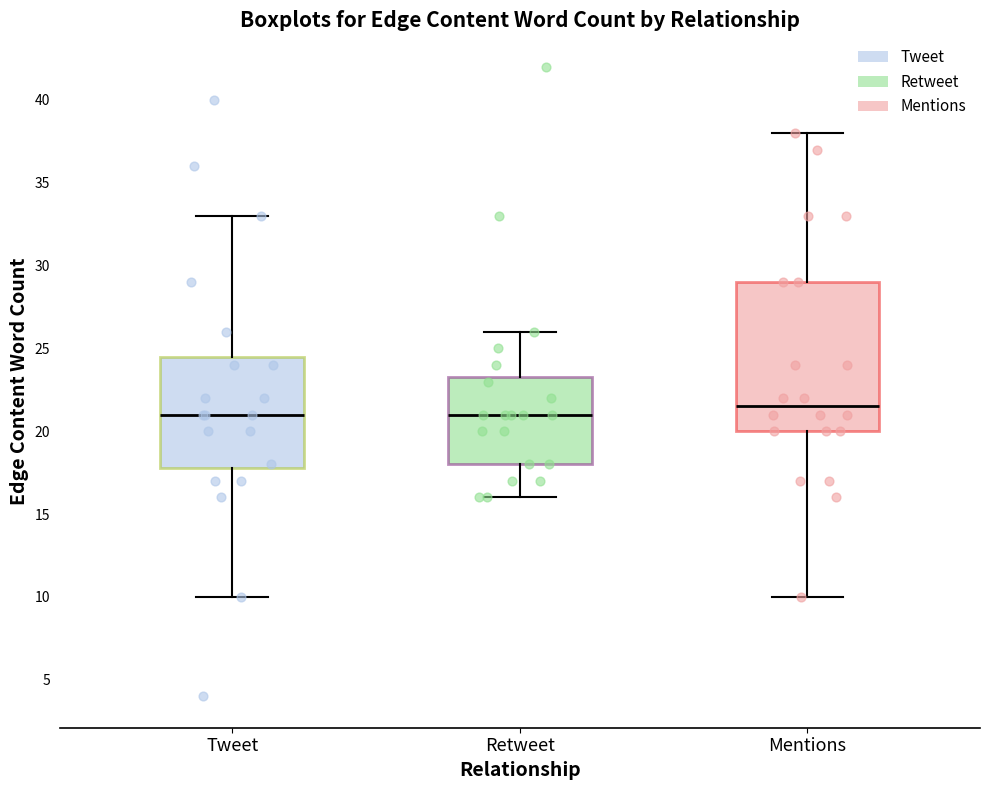

Reading left to right, transcribe this box plot: for each box, give where its median line is, the range the box spans, and where its two whiskers end, as read against the y-axis. The values are not printed on the chart, so give them approximately, as read against the axis.

Tweet: median 21.0, box 18.0 to 24.5, whiskers 10.0 to 33.0
Retweet: median 21.0, box 18.0 to 23.5, whiskers 16.0 to 26.0
Mentions: median 21.5, box 20.0 to 29.0, whiskers 10.0 to 38.0